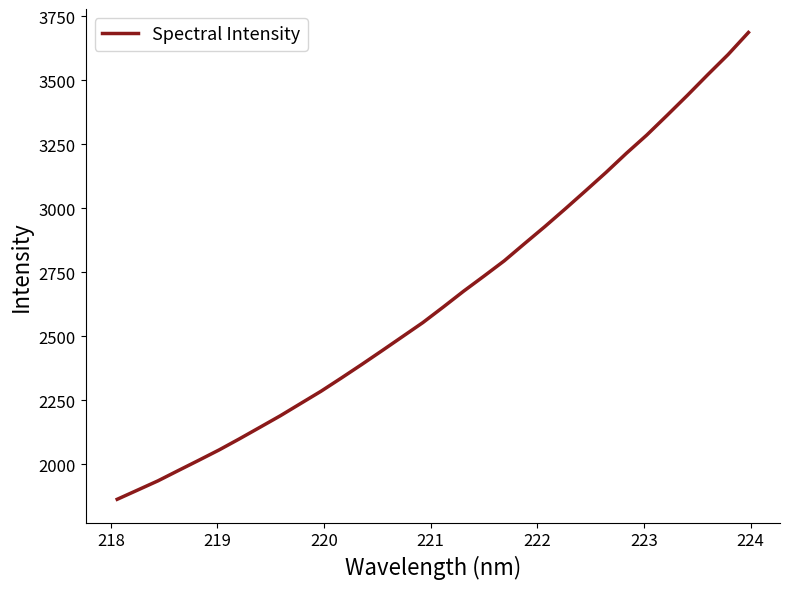

What is the maximum value shown in the chart?

3686.5